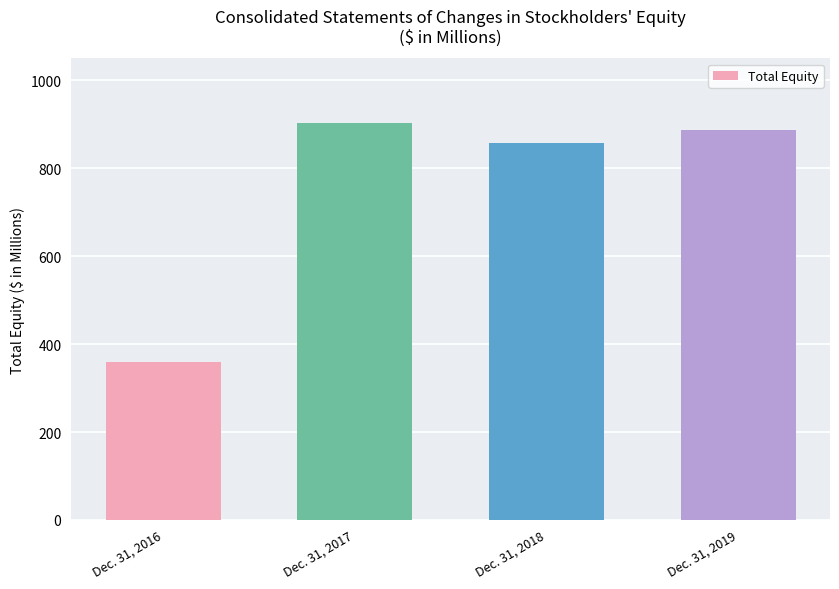

What is the greatest value displayed?

902.8